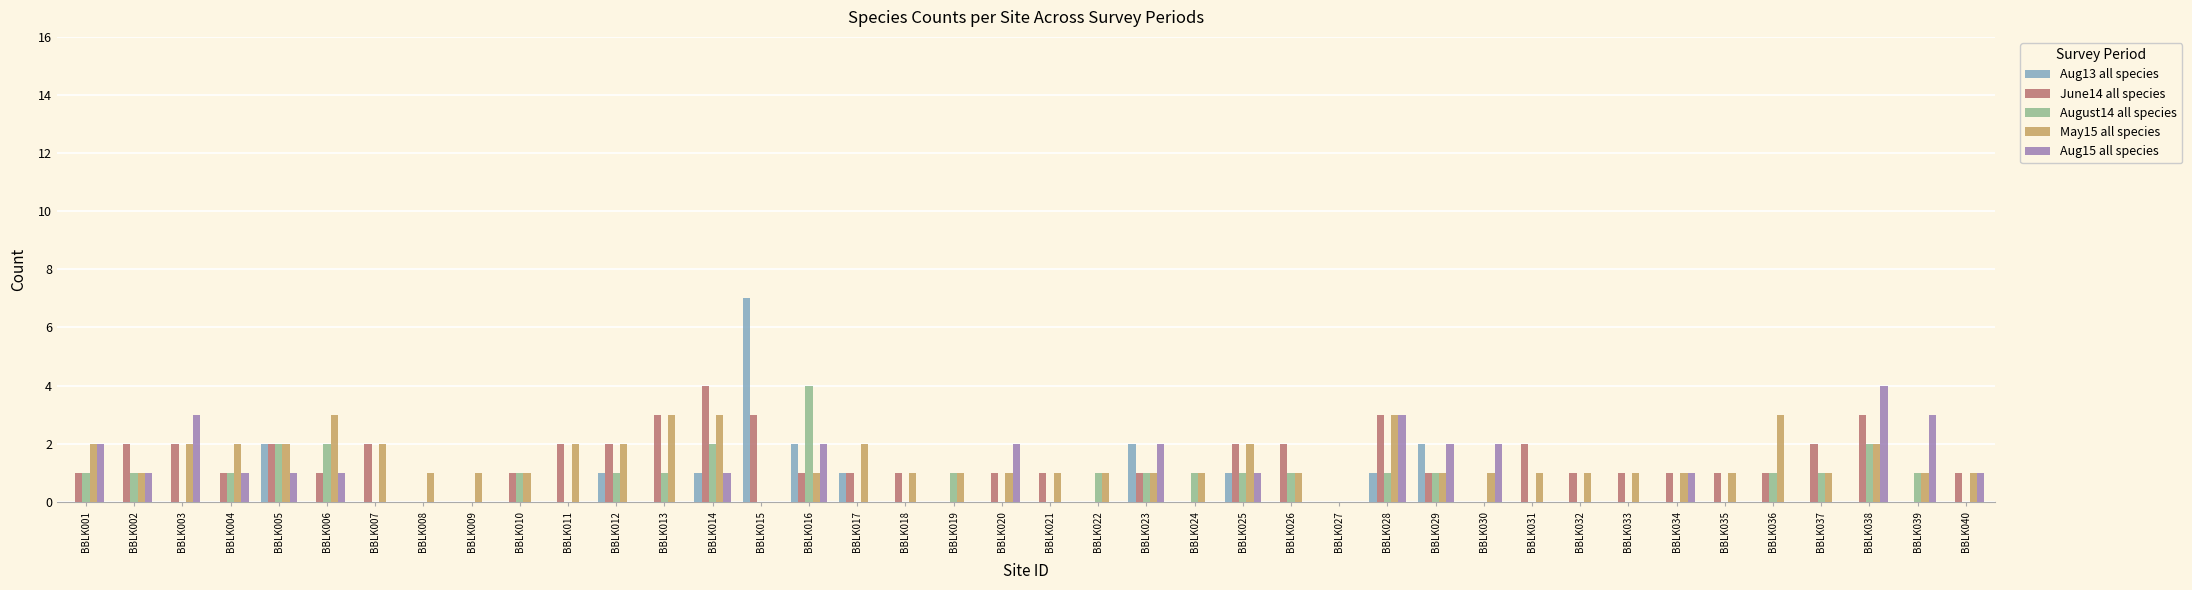

Is the value of June14 all species at BBLK008 greater than the value of May15 all species at BBLK003?

No